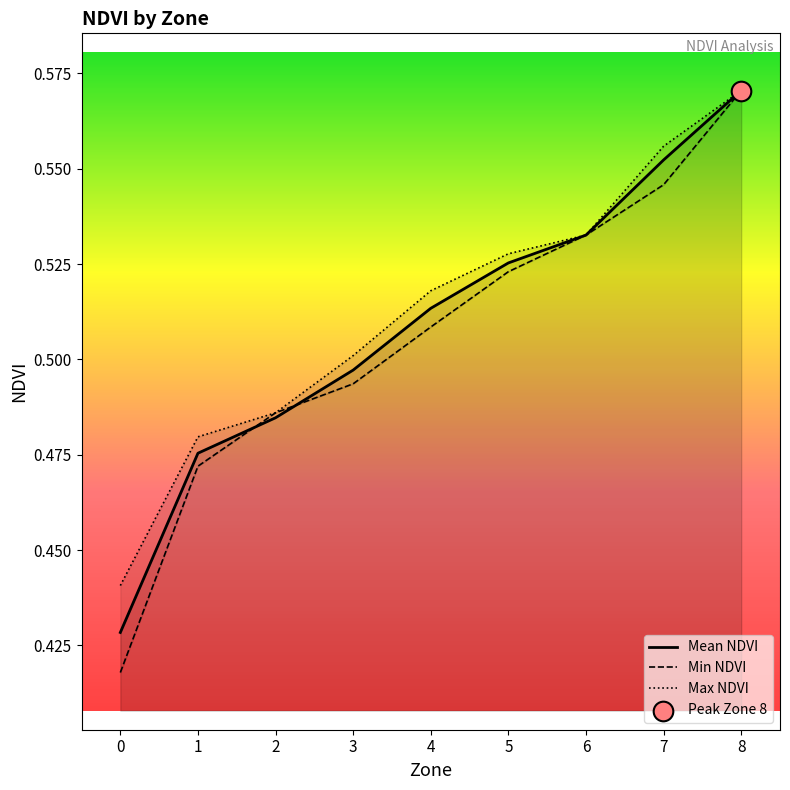

At which category is the sum across all series the highest?

8